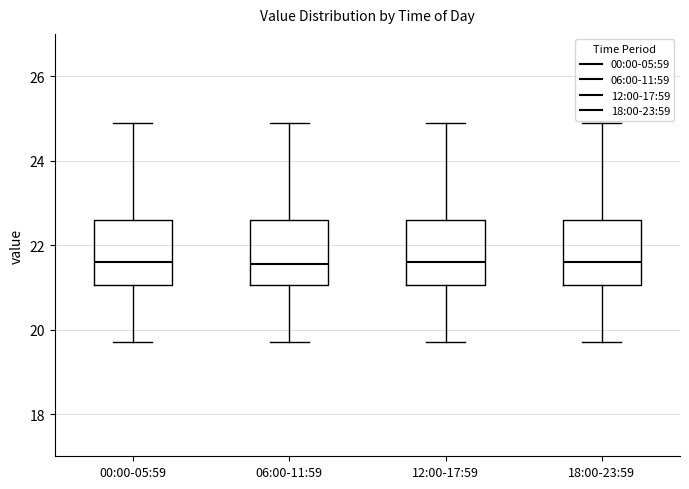

Reading left to right, transcribe this box plot: for each box, give where its median line is, the range the box spans, and where its two whiskers end, as read against the y-axis. The values are not printed on the chart, so give them approximately, as read against the axis.

00:00-05:59: median 21.6, box 21.0 to 22.6, whiskers 19.8 to 25.0
06:00-11:59: median 21.6, box 21.0 to 22.6, whiskers 19.8 to 25.0
12:00-17:59: median 21.6, box 21.0 to 22.6, whiskers 19.8 to 25.0
18:00-23:59: median 21.6, box 21.0 to 22.6, whiskers 19.8 to 25.0